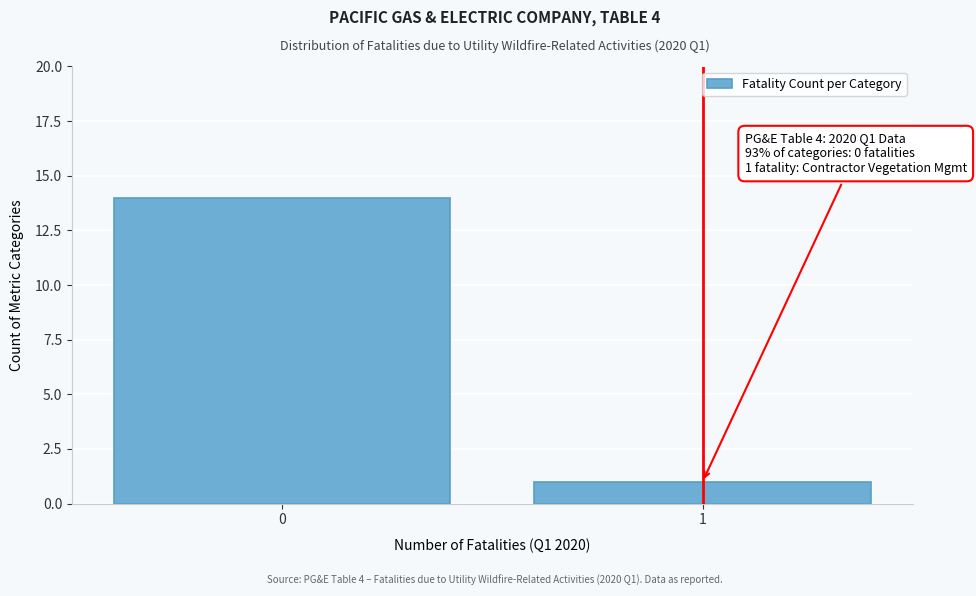

Reading left to right, what are all the values shown in this chart?

14	1